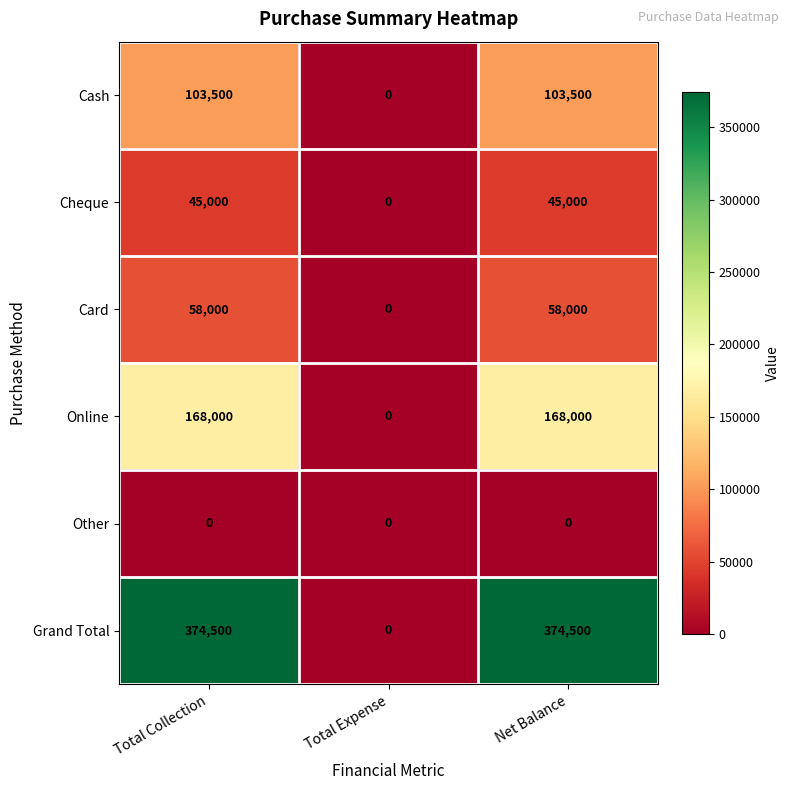

How many series are shown in this chart?

6